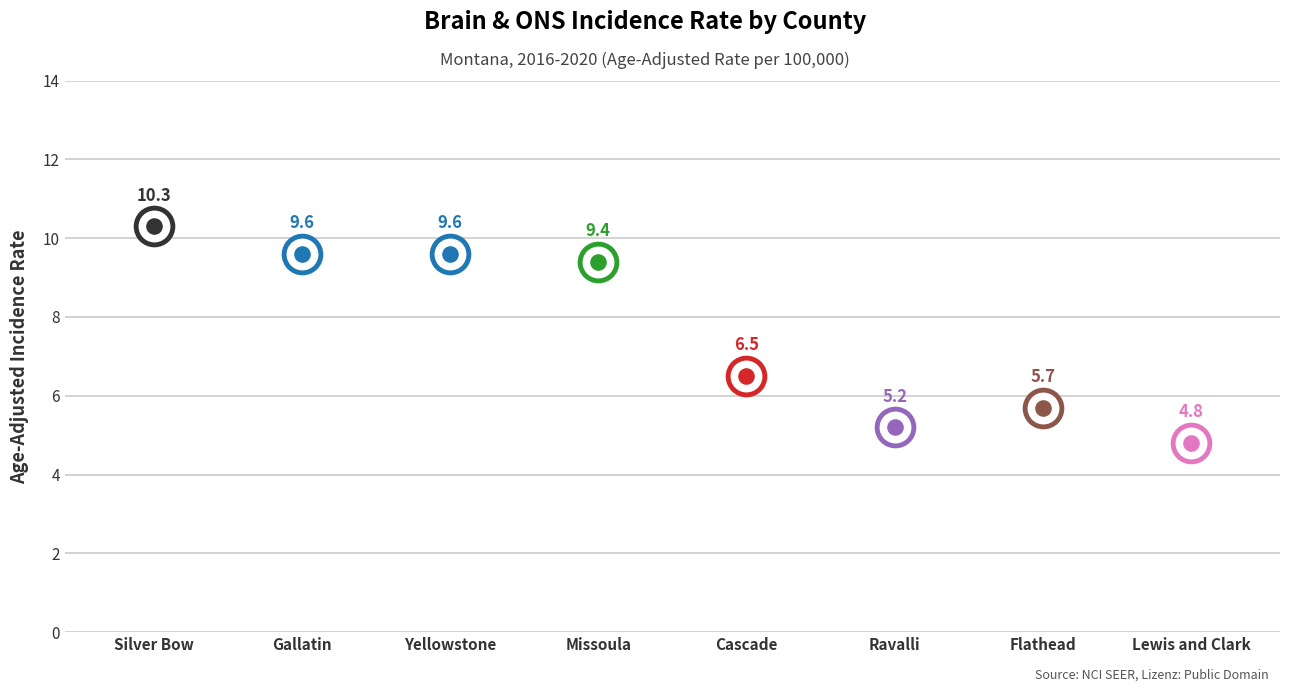

What is the change in value from Silver Bow County to Cascade County?

-3.8